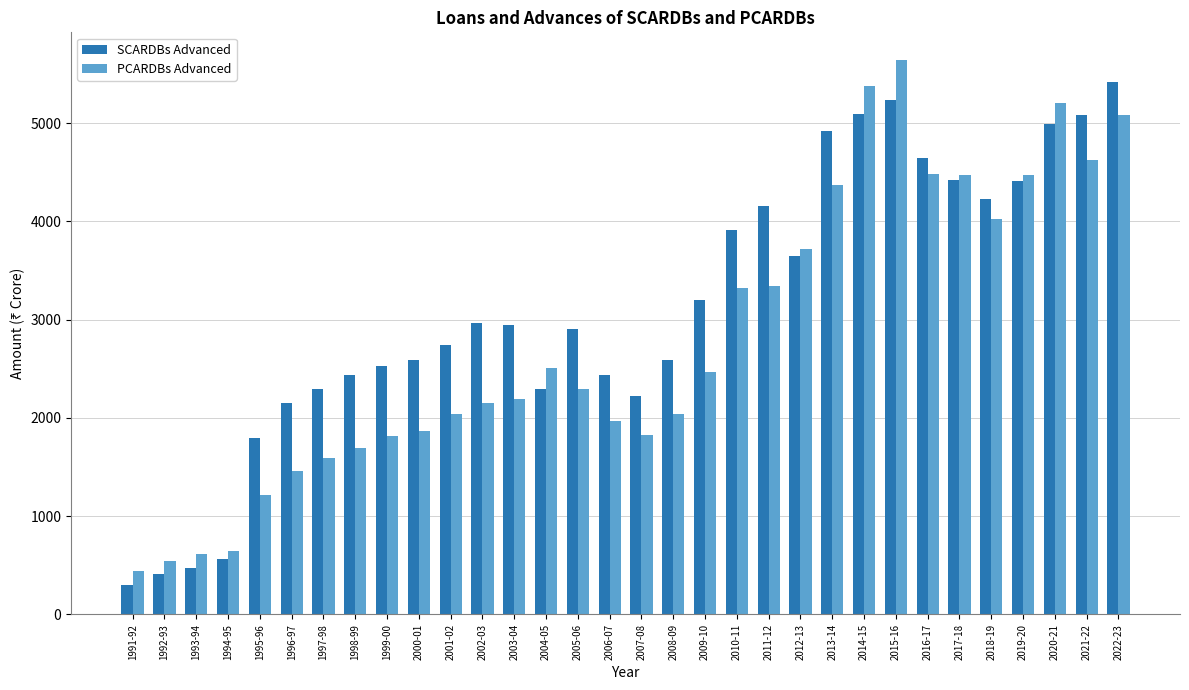

How many bars are there in total?

64